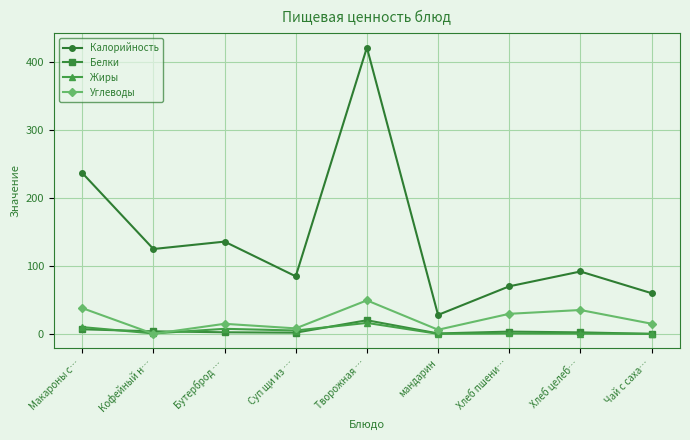

What is the sum of all Углеводы values?

196.4